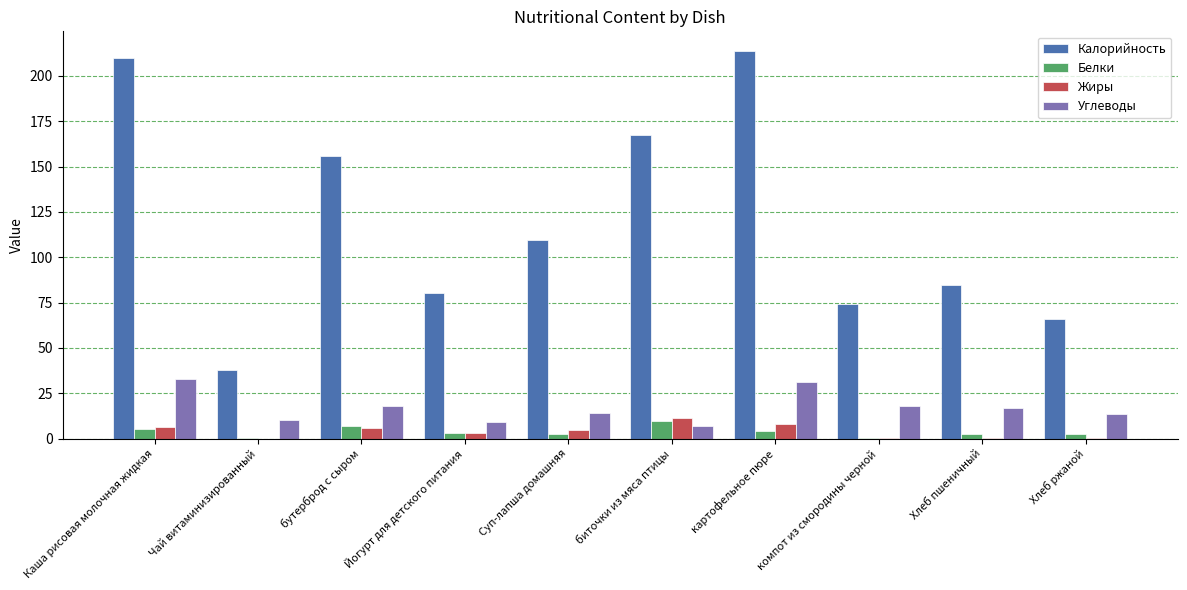

What is the maximum value for Жиры?

11.2